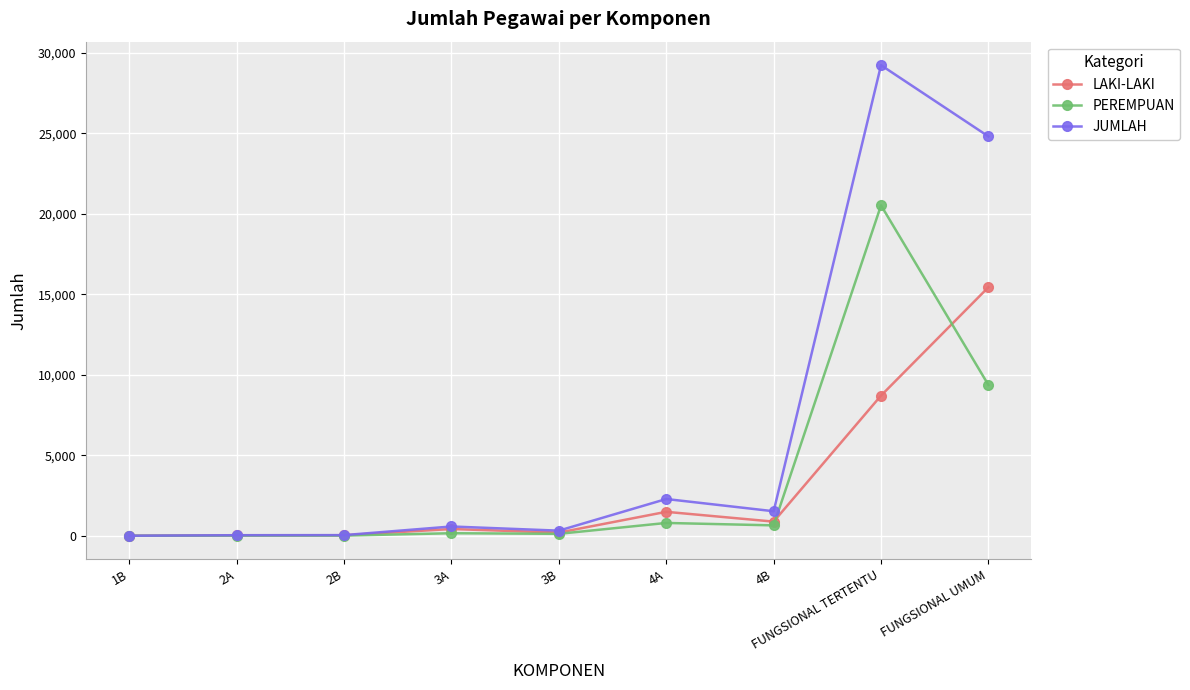

True or false: PEREMPUAN has more than 1 points higher than both neighbors.

True